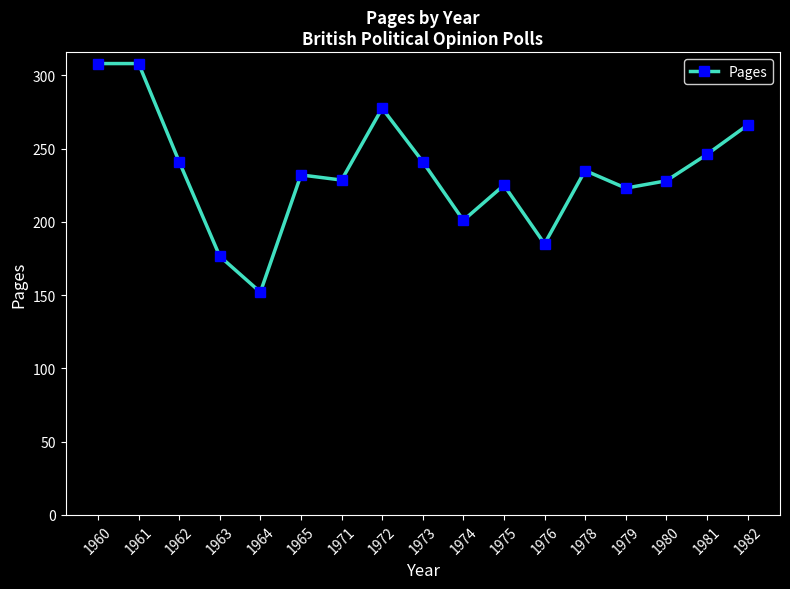

The value at 1980 is 394.7. True or false?

False